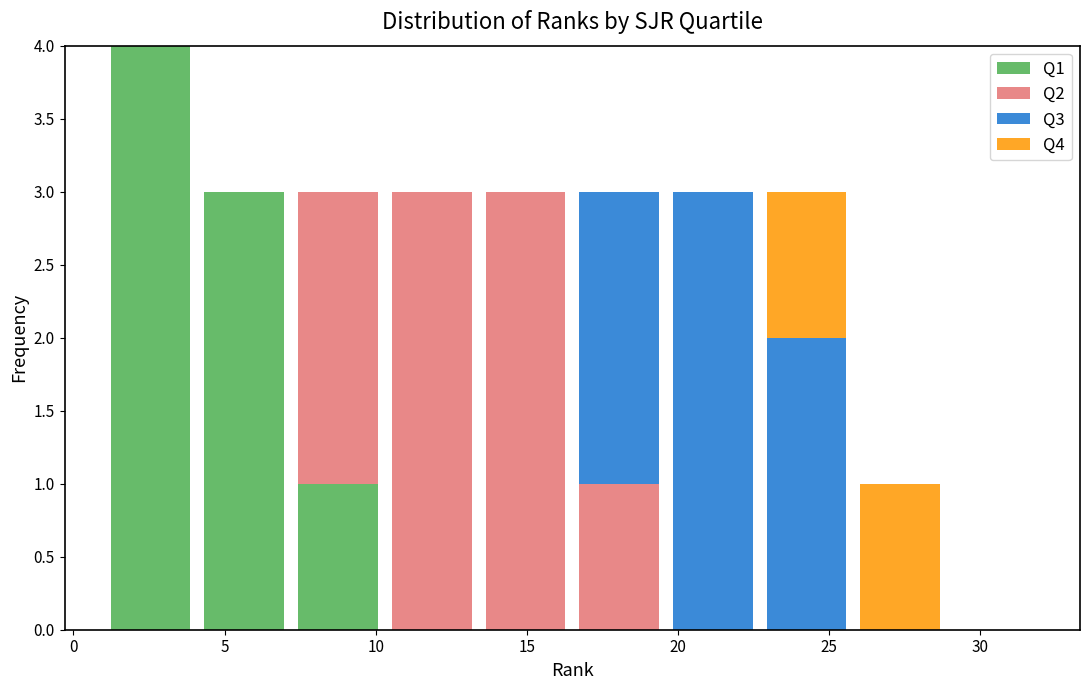

Reading left to right, list every stacked bar in this chart as the range it spans on the x-axis followed by its total height. Neither the bar edges nor the heights are printed on the chart, so give them approximately, as read against the axes.

1.0 to 4.1: 4
4.1 to 7.2: 3
7.2 to 10.3: 3
10.3 to 13.4: 3
13.4 to 16.5: 3
16.5 to 19.6: 3
19.6 to 22.7: 3
22.7 to 25.8: 3
25.8 to 28.9: 1
28.9 to 32.0: 0